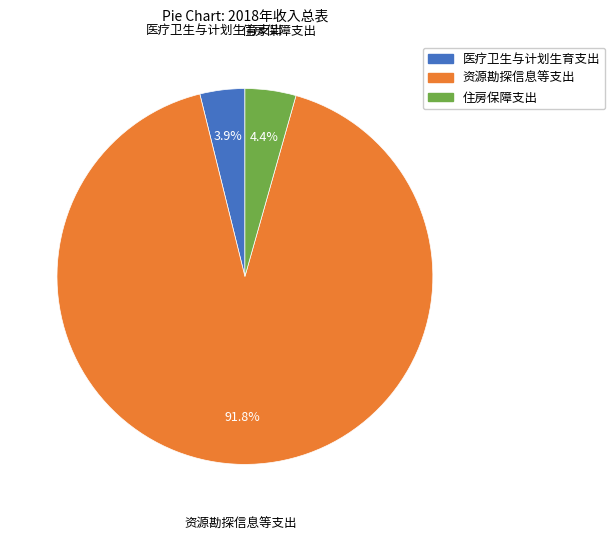

Does 住房保障支出 represent more than half of the total?

No